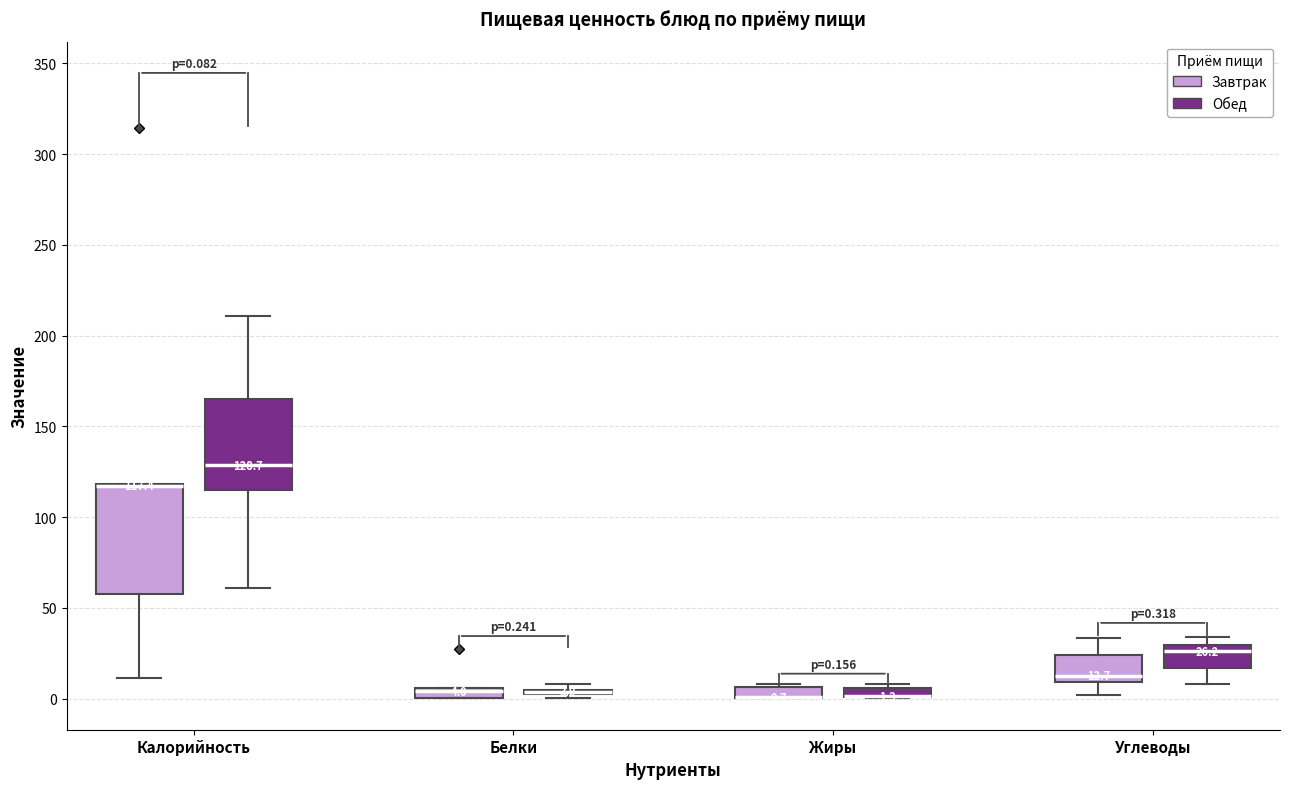

Comparing the boxes themselves (not the whiskers), which one is the tallest?

Калорийность (Завтрак)